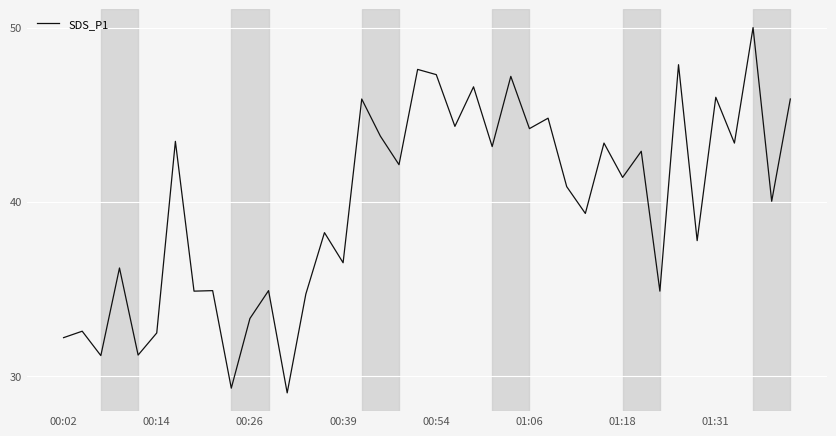

What is the maximum value shown in the chart?

50.0